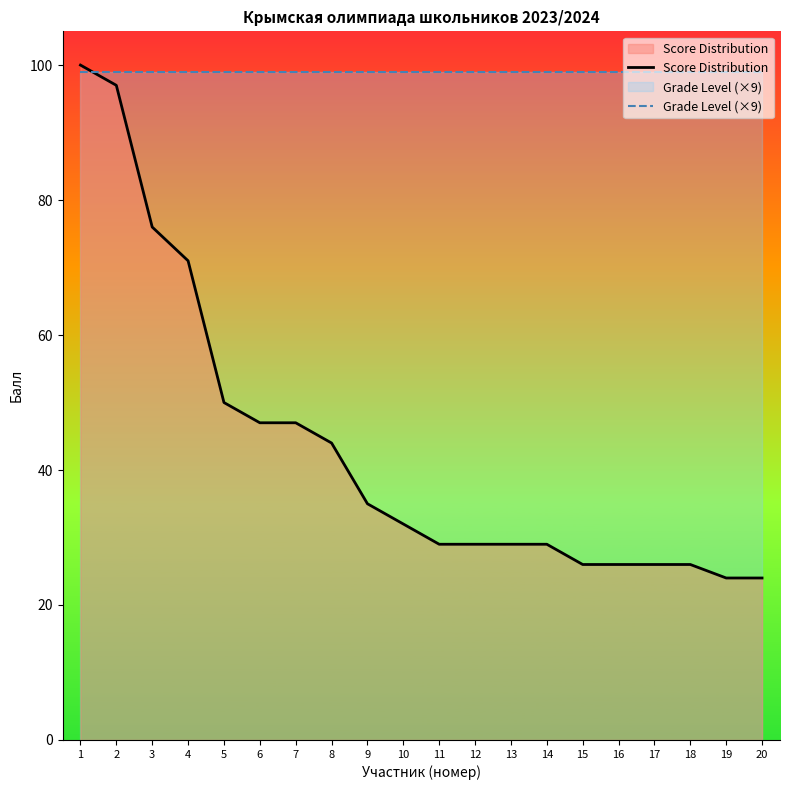

What value does the Score Distribution series have at 11?

29